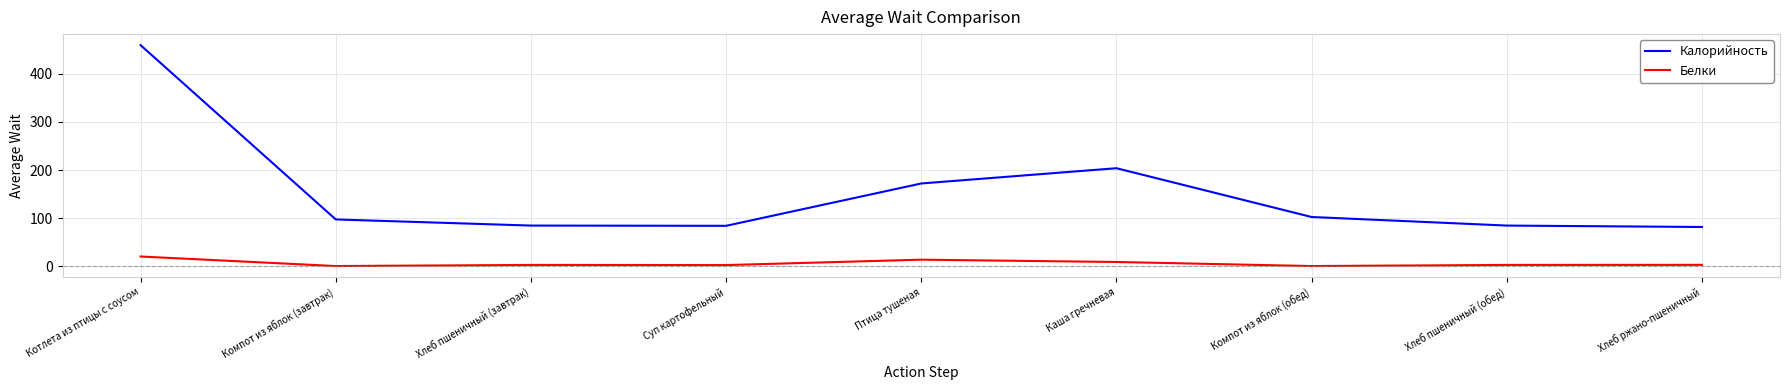

In Белки, how many points are higher than both neighbors (excluding endpoints)?

2